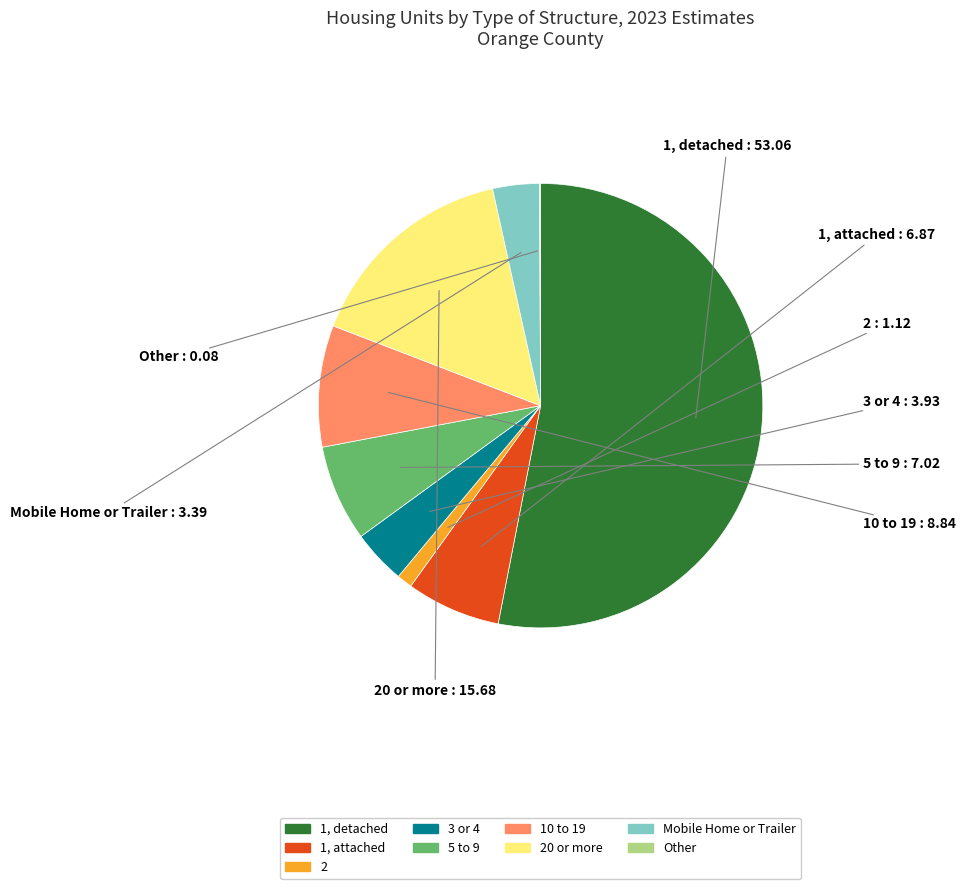

Does any single category account for the majority?

Yes